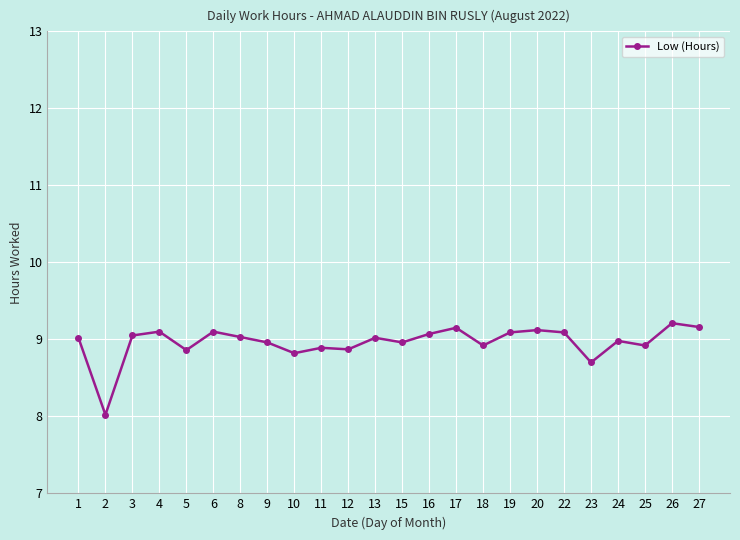

True or false: the data shows 4.5 at 26.

False